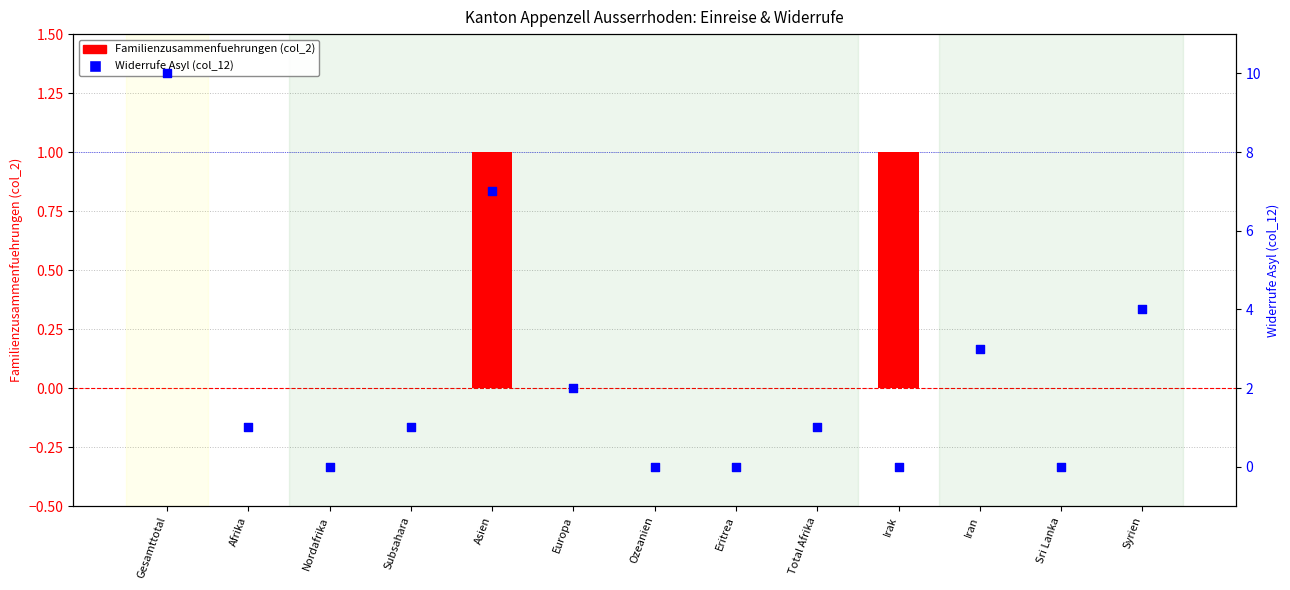

At which category is the sum across all series the highest?

Gesamttotal